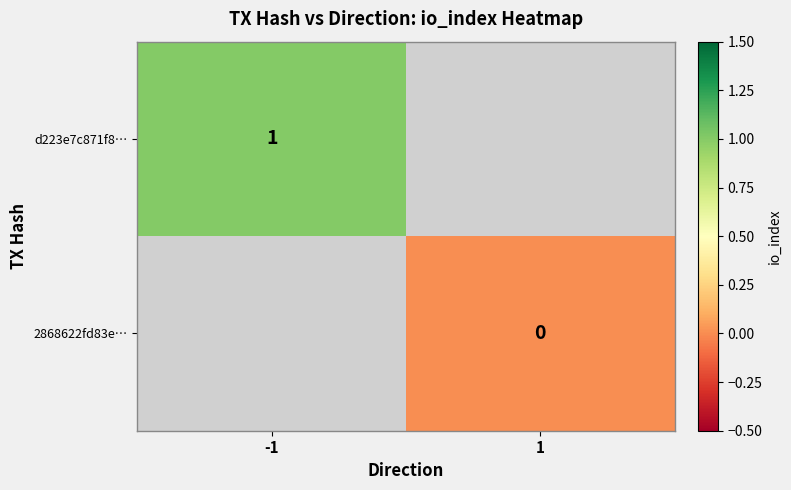

Is it true that d223e7c871f8… equals 1 at -1?

True